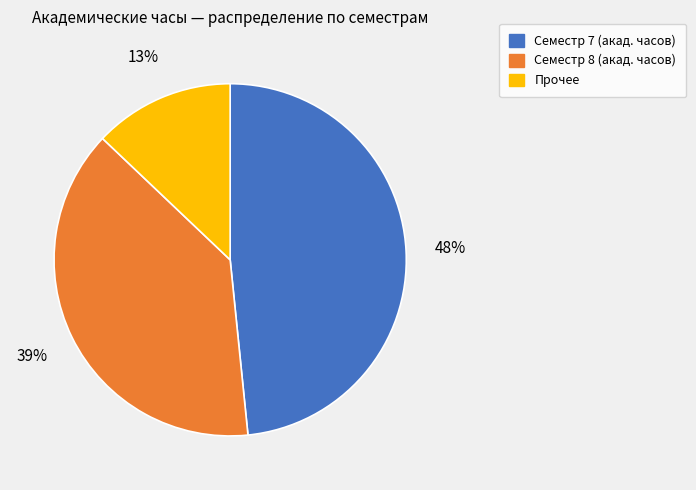

Is there a majority slice in this chart?

No